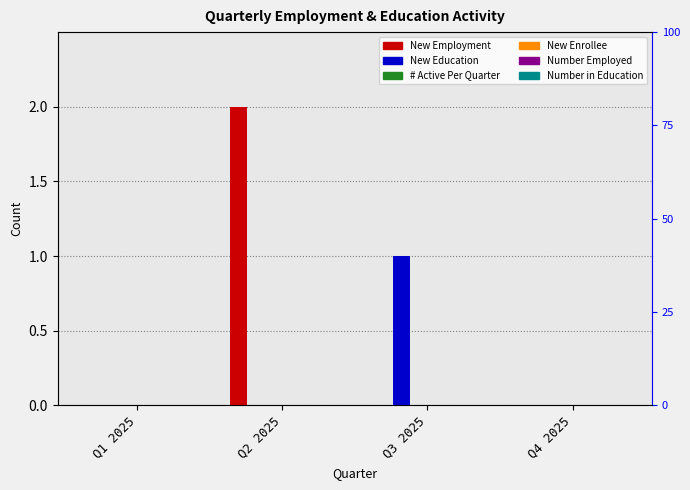

Reading left to right, list all the values displayed in this chart.

New Employment: 0	2	0	0
New Education: 0	0	1	0
# Active Per Quarter: 0	0	0	0
New Enrollee: 0	0	0	0
Number Employed: 0	0	0	0
Number in Education: 0	0	0	0